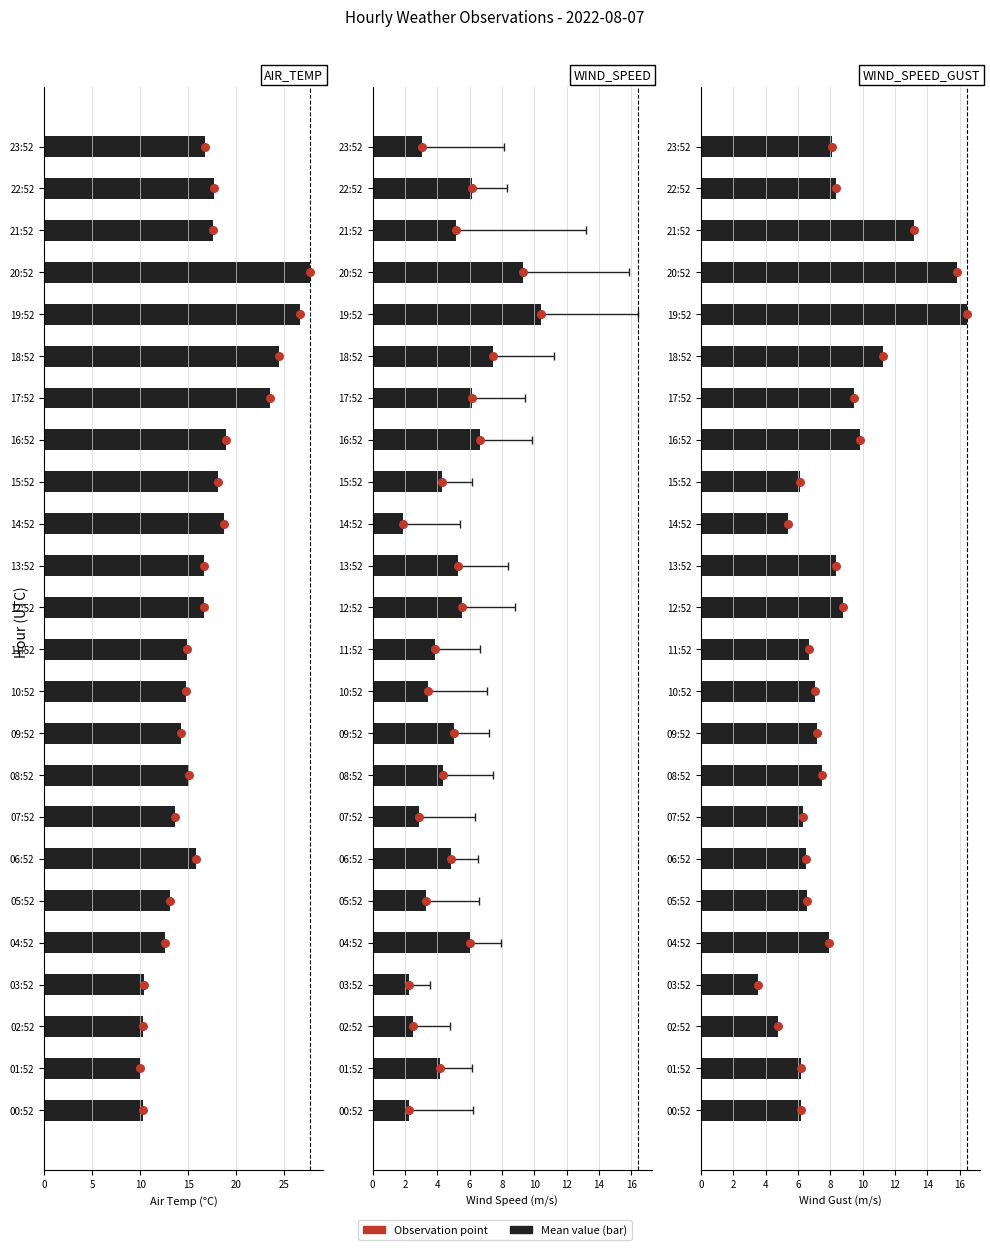

Which series has the largest Y range (max minus min)?

AIR_TEMP point